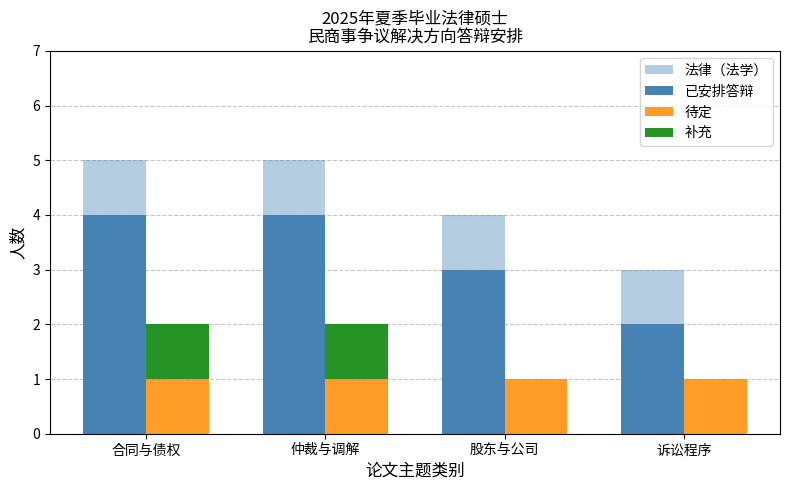

At which label is 已安排答辩 closest to 3?

股东与公司